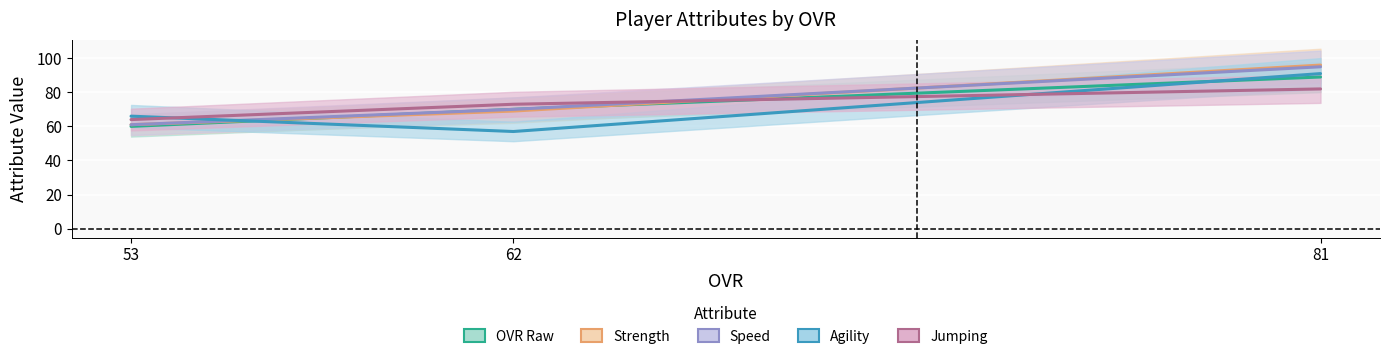

How many data points in jumping are above 73?

1